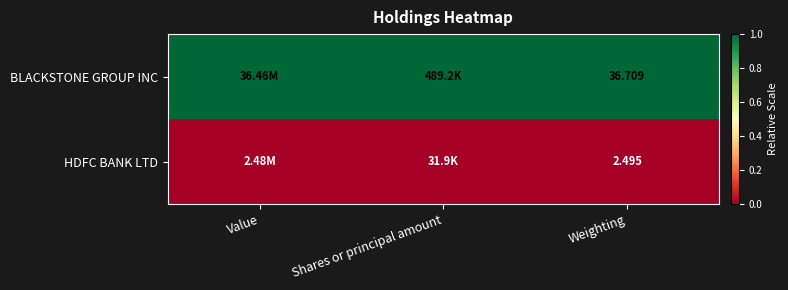

What is the total value across all series at Shares or principal amount?

1